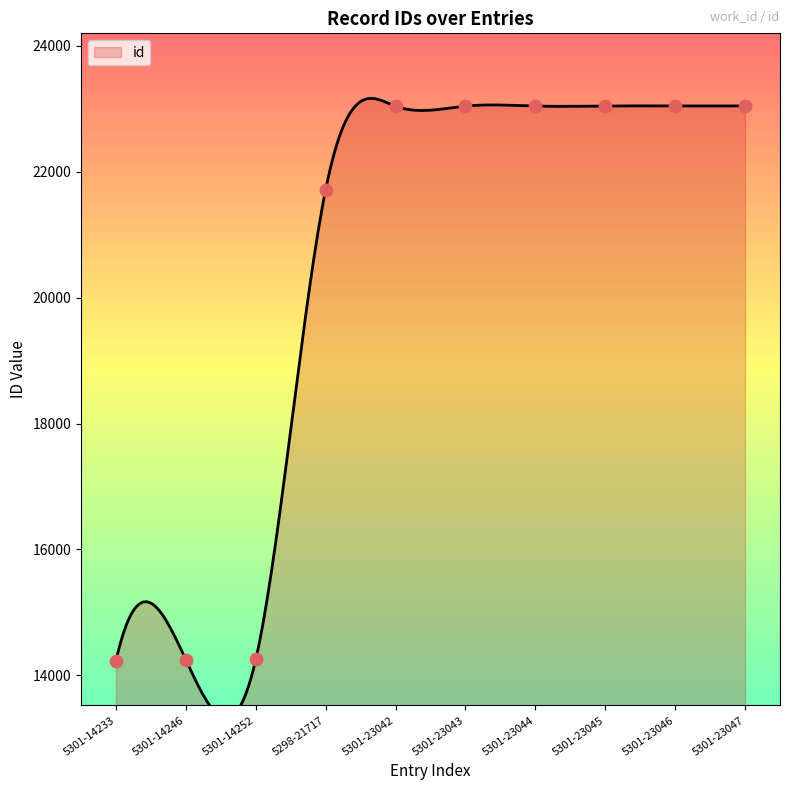

Between 5301-23047 and 5301-23045, which is larger?

5301-23047